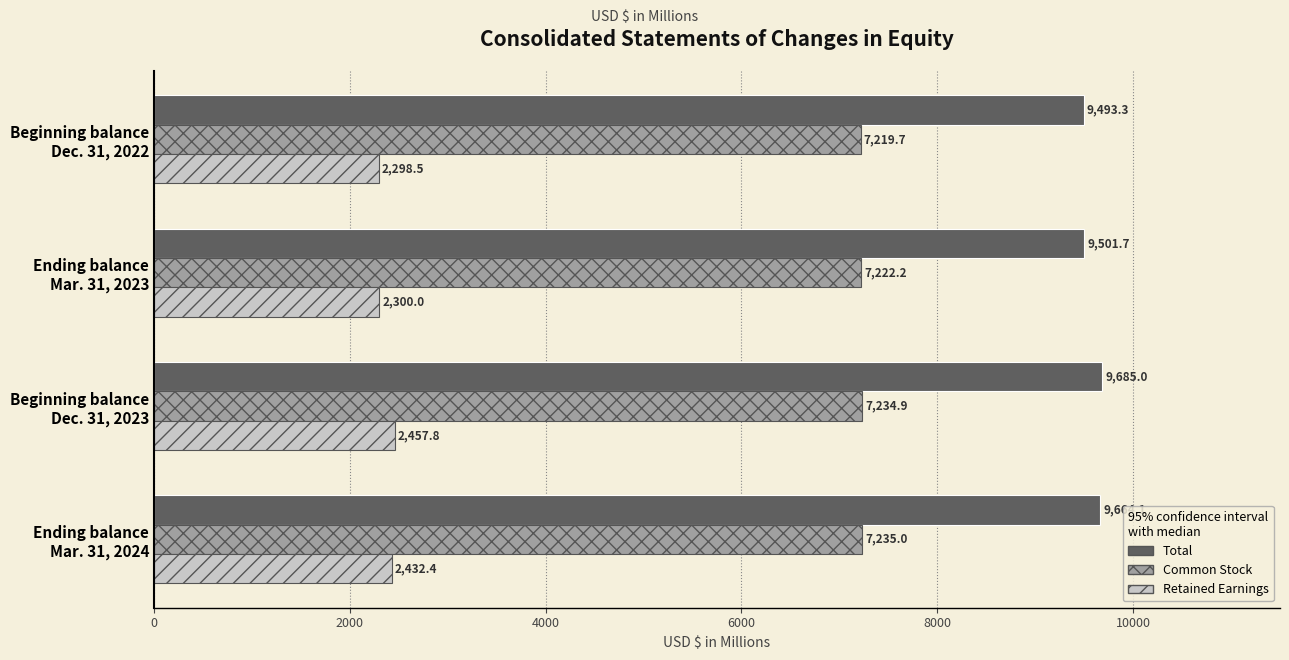

What is the sum of all Retained Earnings values?

9488.7